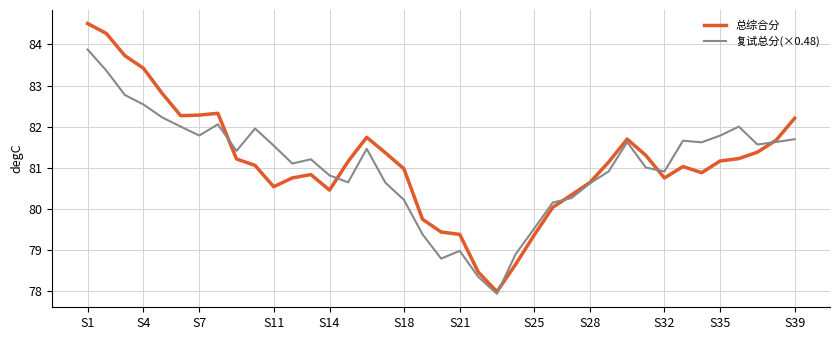

Rank the series by their maximum value, from lowest to highest.

复试总分(×0.48), 总综合分